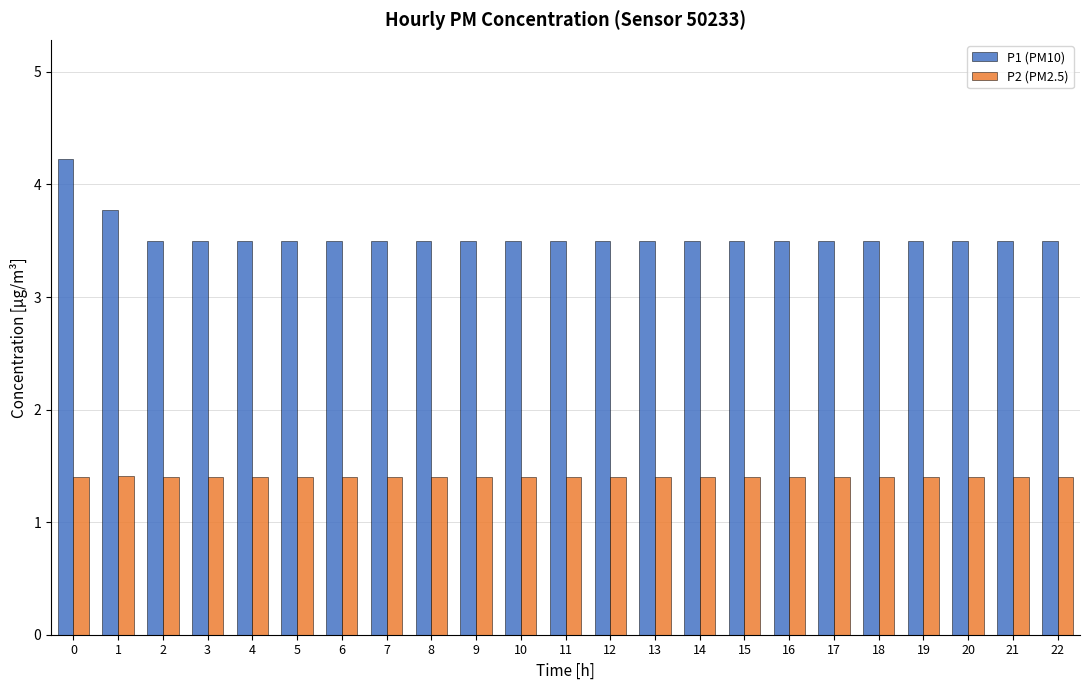

Reading right to left, transcribe all the data shown in this chart.

P1 (PM10): 22=3.5	21=3.5	20=3.5	19=3.5	18=3.5	17=3.5	16=3.5	15=3.5	14=3.5	13=3.5	12=3.5	11=3.5	10=3.5	9=3.5	8=3.5	7=3.5	6=3.5	5=3.5	4=3.5	3=3.5	2=3.5	1=3.8	0=4.2
P2 (PM2.5): 22=1.4	21=1.4	20=1.4	19=1.4	18=1.4	17=1.4	16=1.4	15=1.4	14=1.4	13=1.4	12=1.4	11=1.4	10=1.4	9=1.4	8=1.4	7=1.4	6=1.4	5=1.4	4=1.4	3=1.4	2=1.4	1=1.4	0=1.4